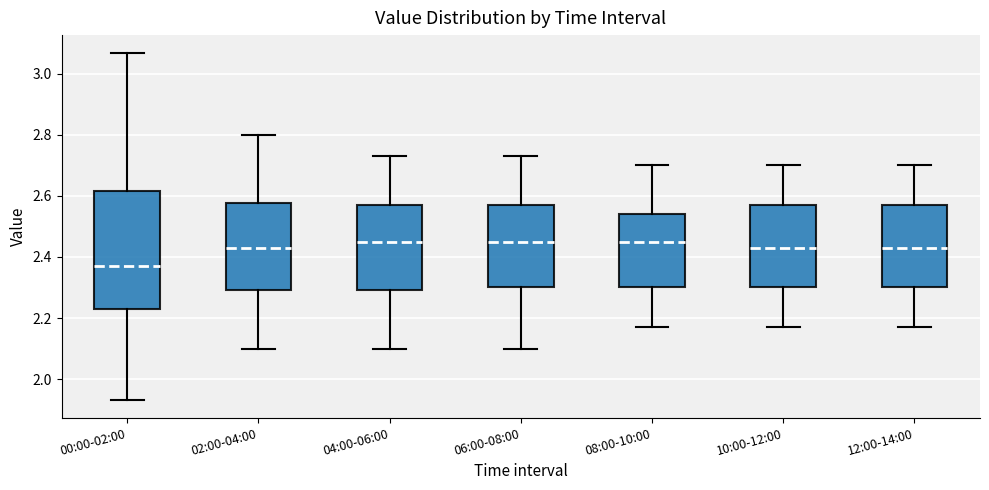

Reading left to right, transcribe this box plot: for each box, give where its median line is, the range the box spans, and where its two whiskers end, as read against the y-axis. The values are not printed on the chart, so give them approximately, as read against the axis.

00:00-02:00: median 2.38, box 2.24 to 2.62, whiskers 1.94 to 3.08
02:00-04:00: median 2.44, box 2.30 to 2.58, whiskers 2.10 to 2.80
04:00-06:00: median 2.46, box 2.30 to 2.58, whiskers 2.10 to 2.74
06:00-08:00: median 2.46, box 2.30 to 2.58, whiskers 2.10 to 2.74
08:00-10:00: median 2.46, box 2.30 to 2.54, whiskers 2.18 to 2.70
10:00-12:00: median 2.44, box 2.30 to 2.58, whiskers 2.18 to 2.70
12:00-14:00: median 2.44, box 2.30 to 2.58, whiskers 2.18 to 2.70